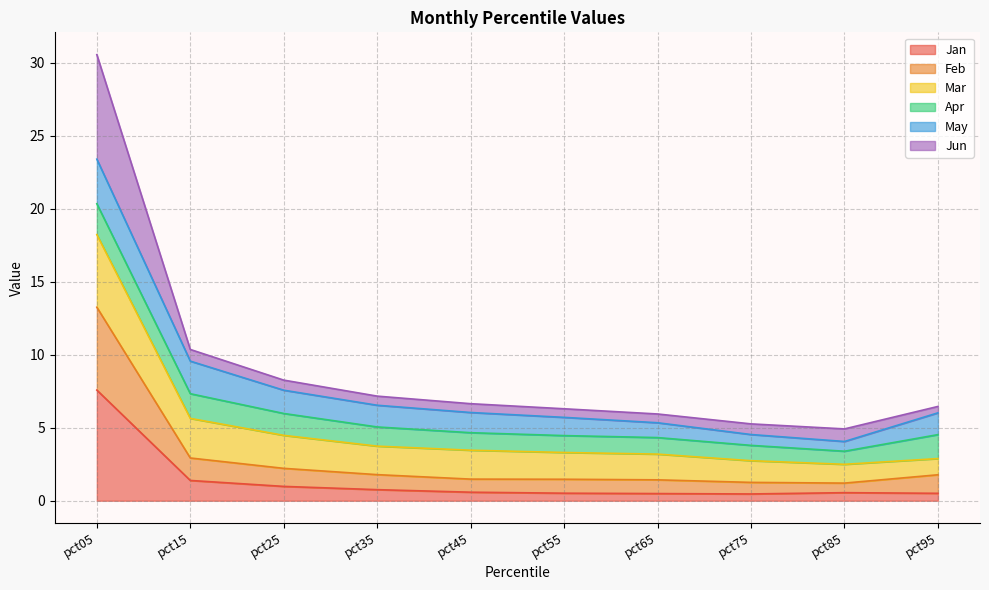

The Jan series shows 0.5 at pct75. True or false?

True